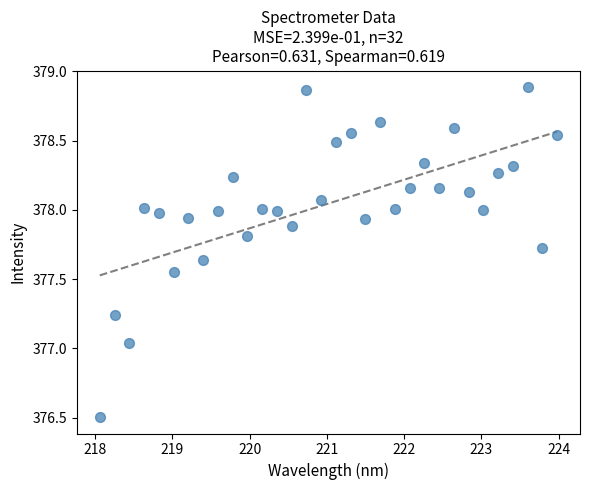

What is the range of Y values (max minus min)?

2.4